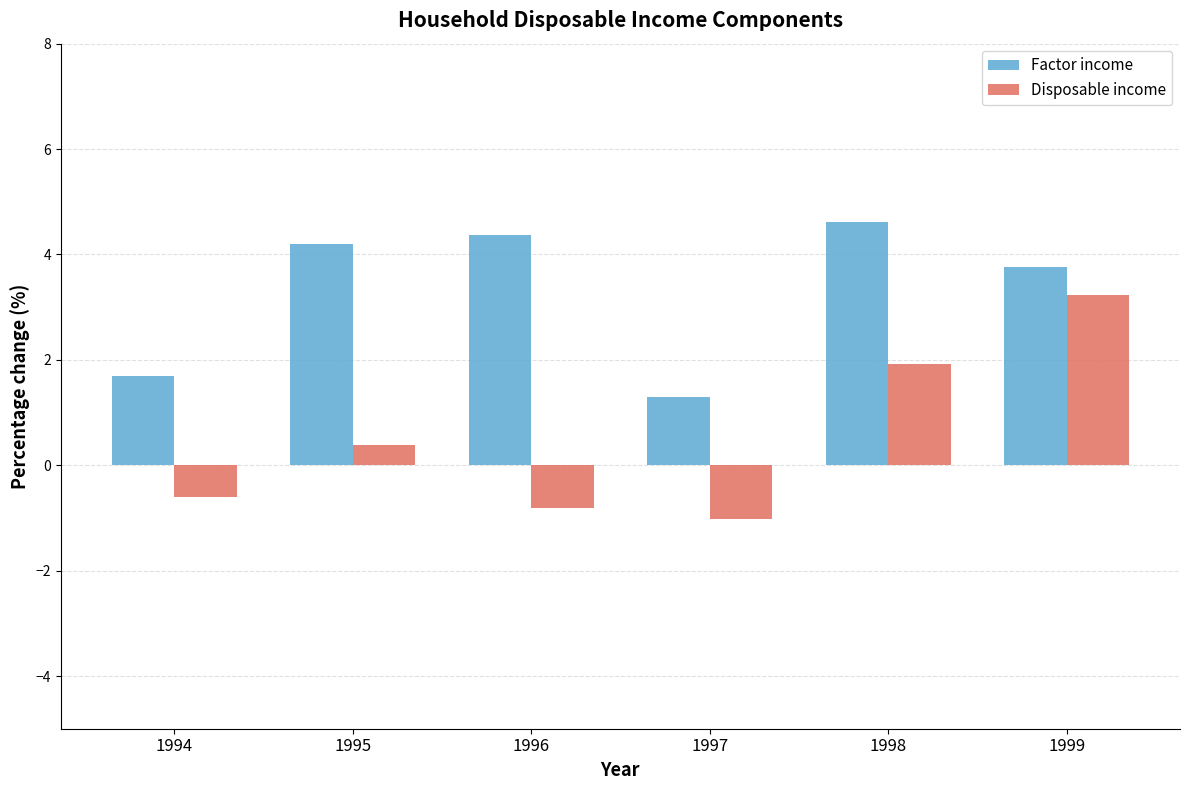

True or false: Factor income has a value of 4.2 at 1995.

True